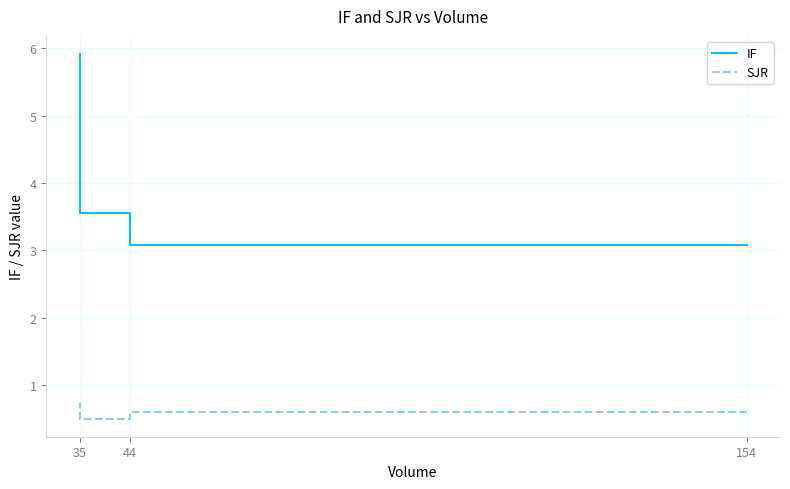

Which series changed the most between 44 and 35?

IF